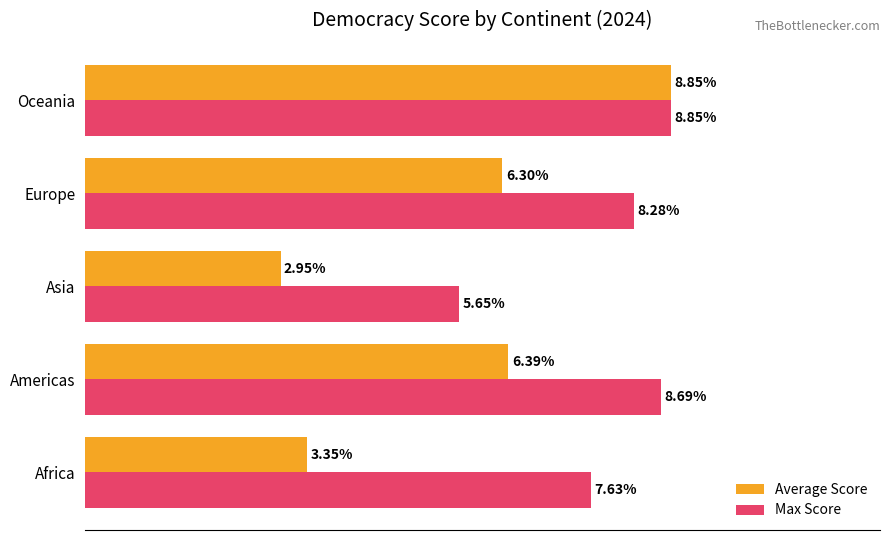

Which series has the largest total across all categories?

Max Score